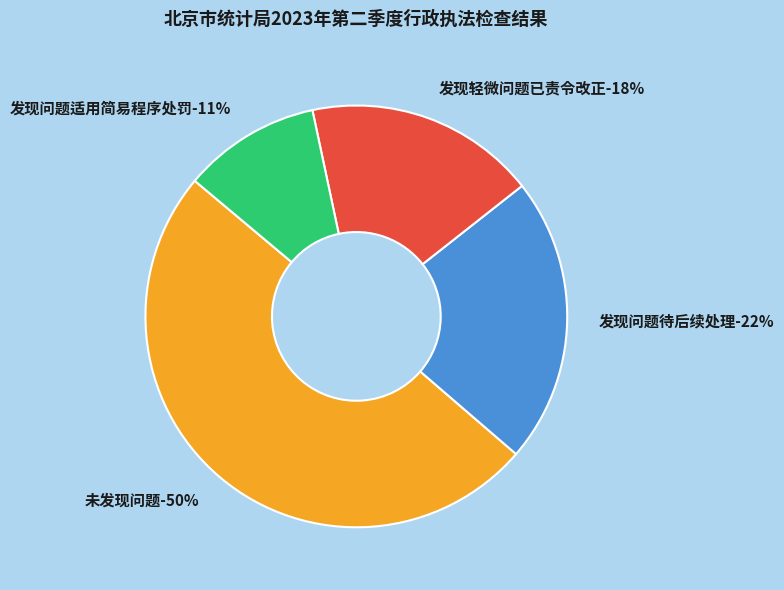

How many segments does this pie chart have?

4